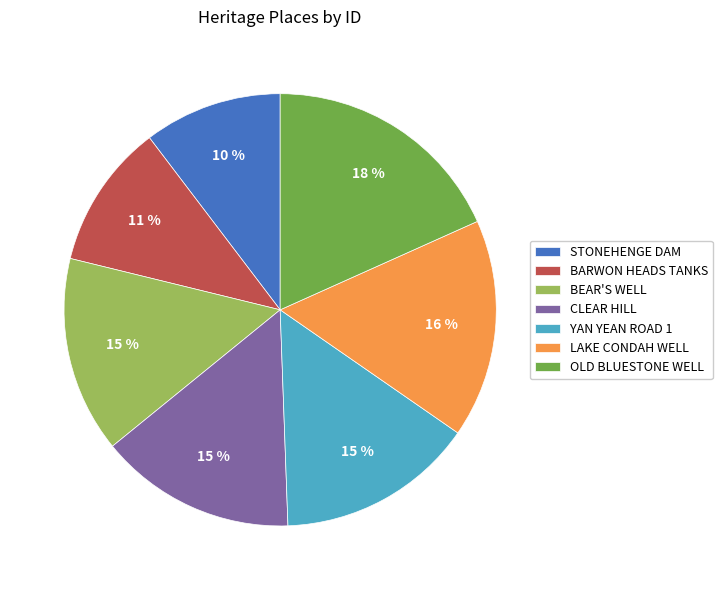

The BEAR'S WELL slice represents 15% of the pie. True or false?

True